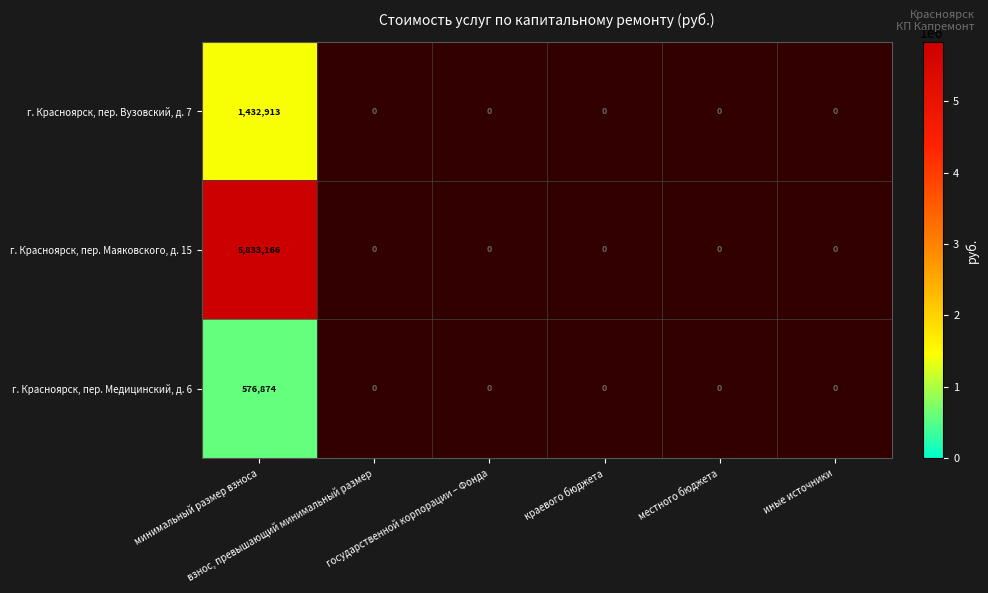

The value of г. Красноярск, пер. Медицинский, д. 6 at минимальный размер взноса is 943992.7. True or false?

False